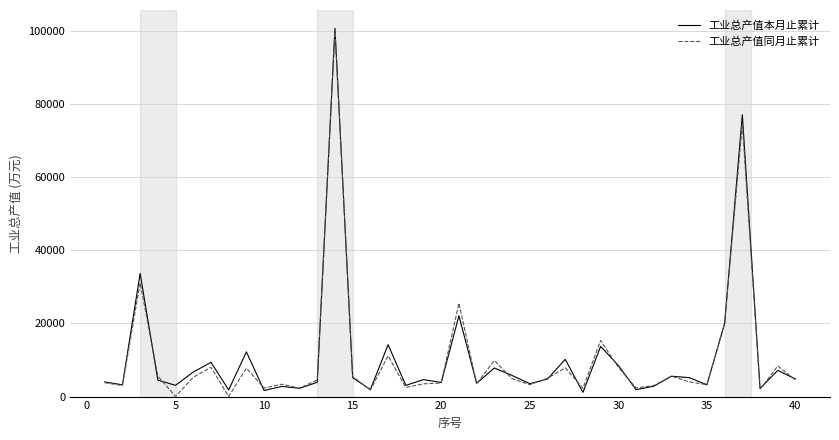

Does the chart display data point markers on the line(s)?

No